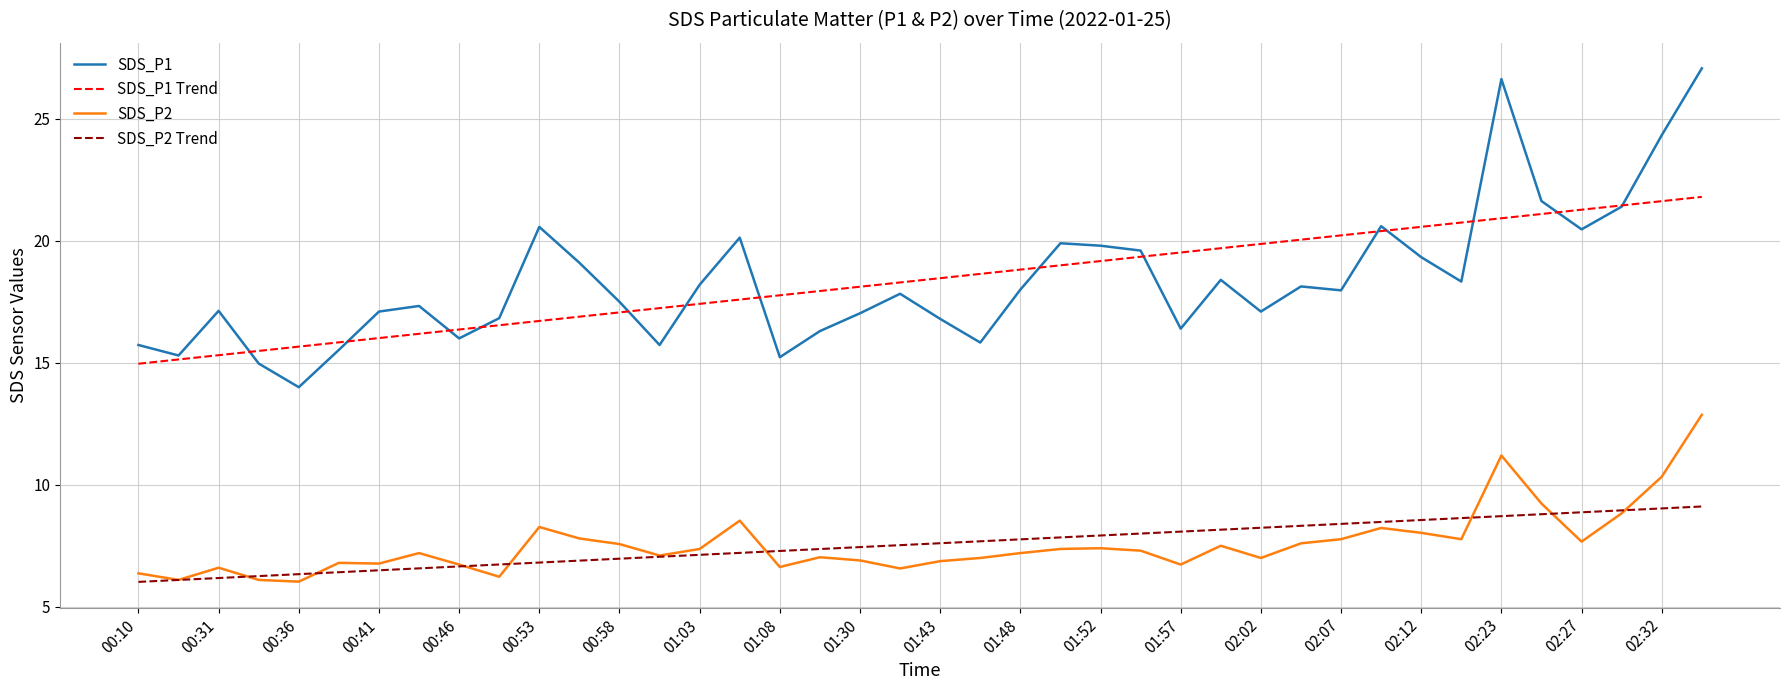

What is the minimum value shown in the chart?

6.0